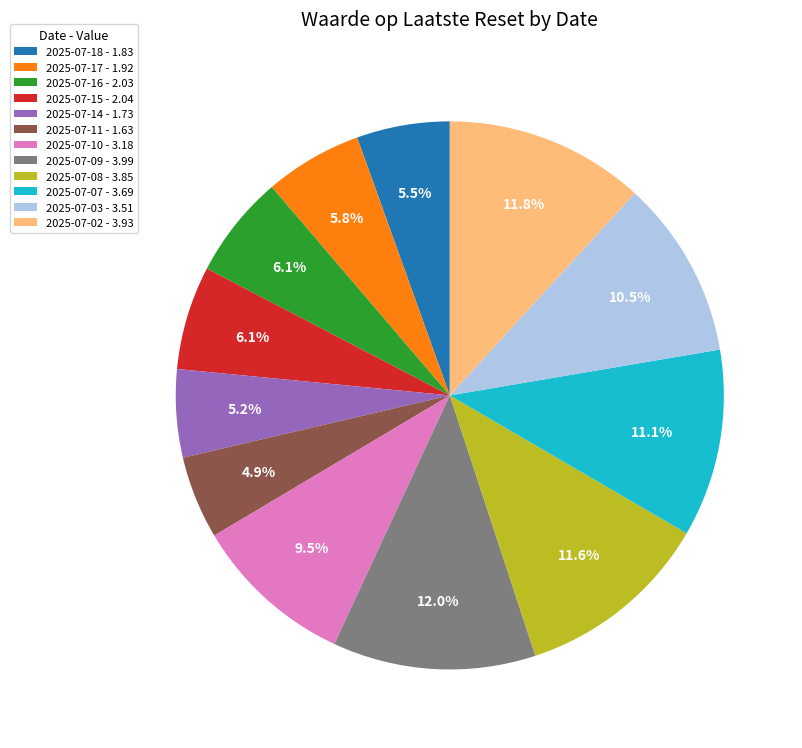

What is the total percentage of 2025-07-07 - 3.69 and 2025-07-03 - 3.51?

21.6%